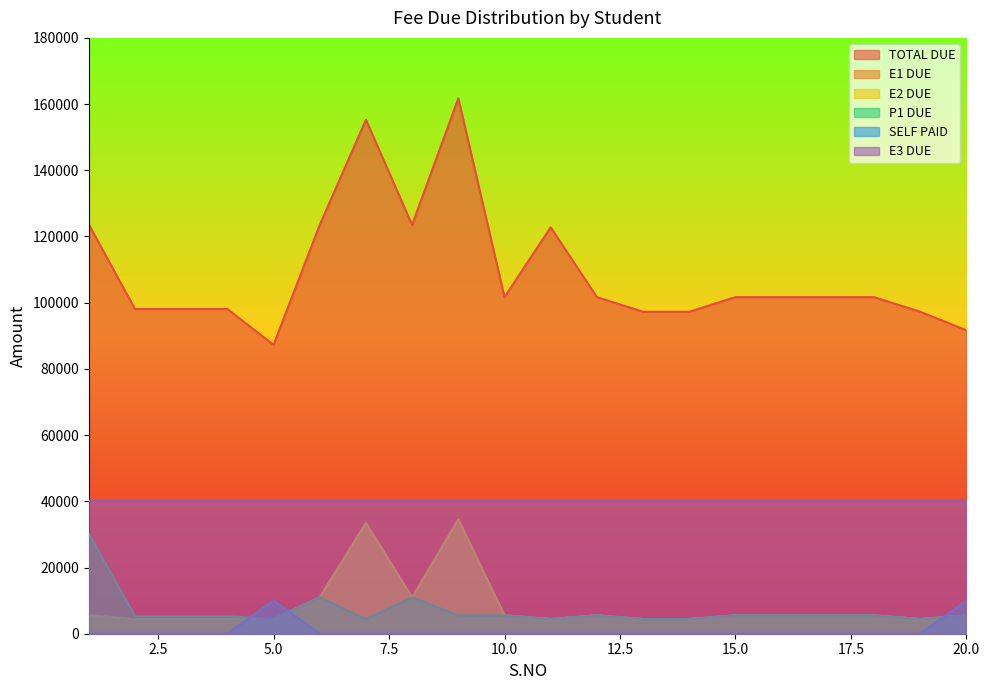

In P1 DUE, how many points are lower than both neighbors (excluding endpoints)?

4